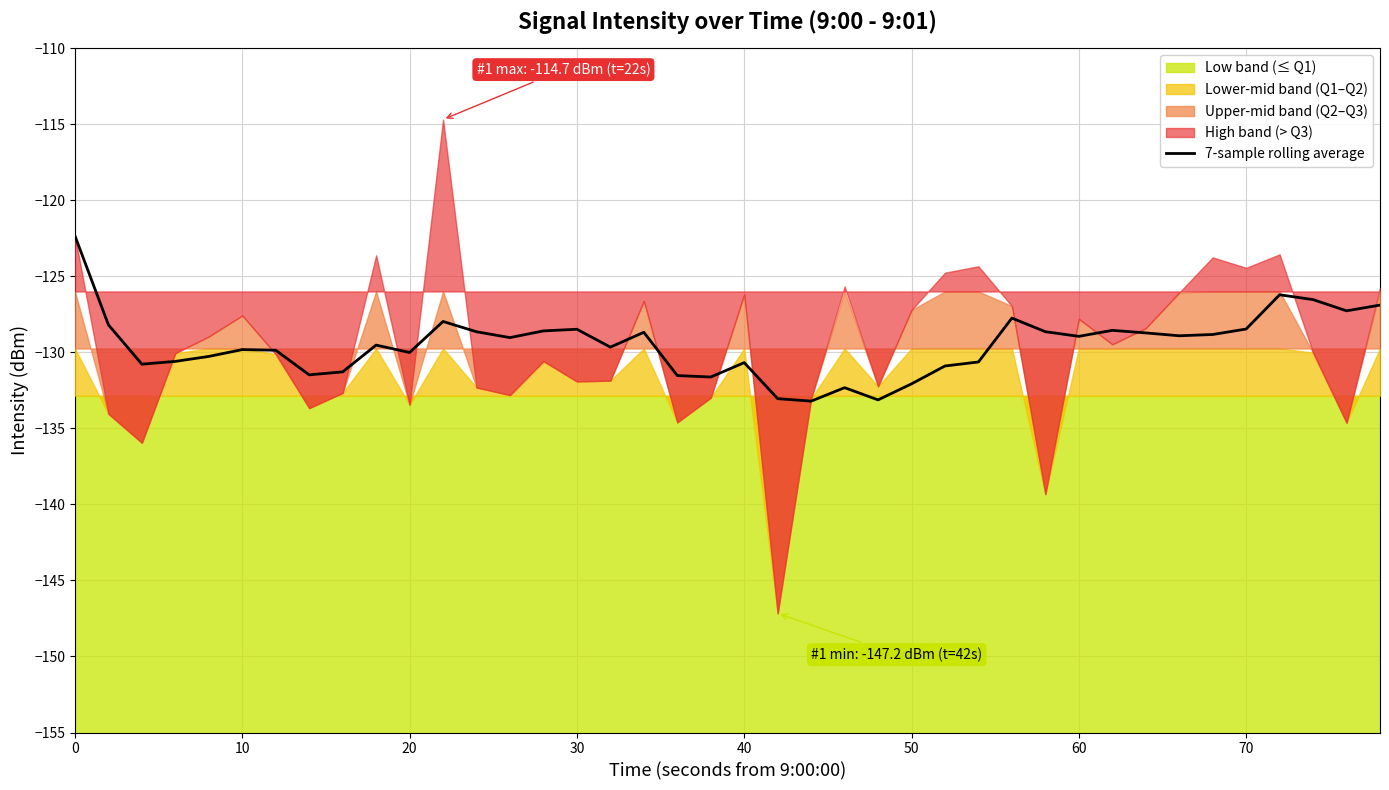

What is the highest value of the 7-sample rolling average series?

-122.3